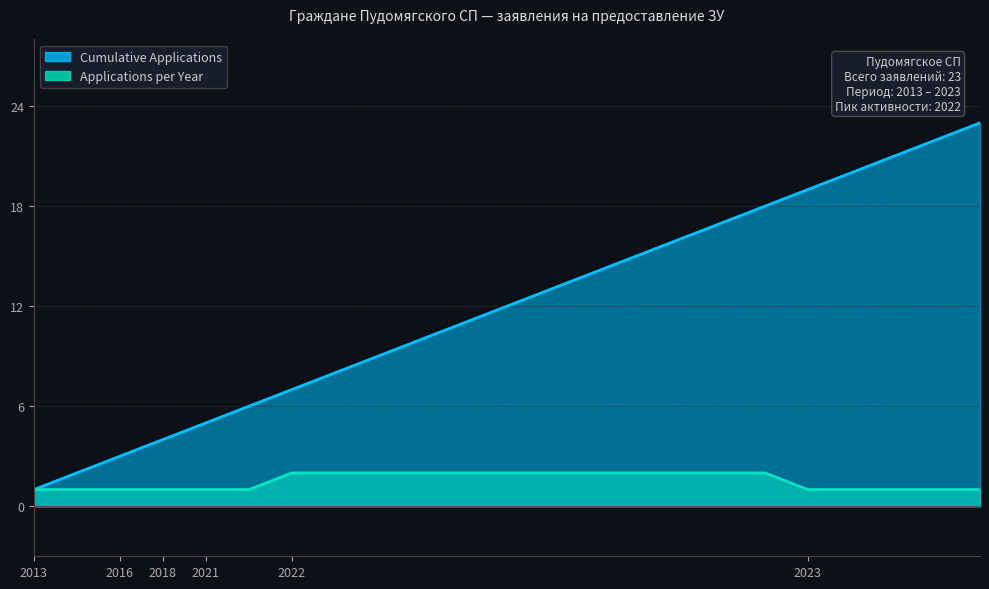

Is it true that Applications per Year equals 1 at 08.08.23?

True